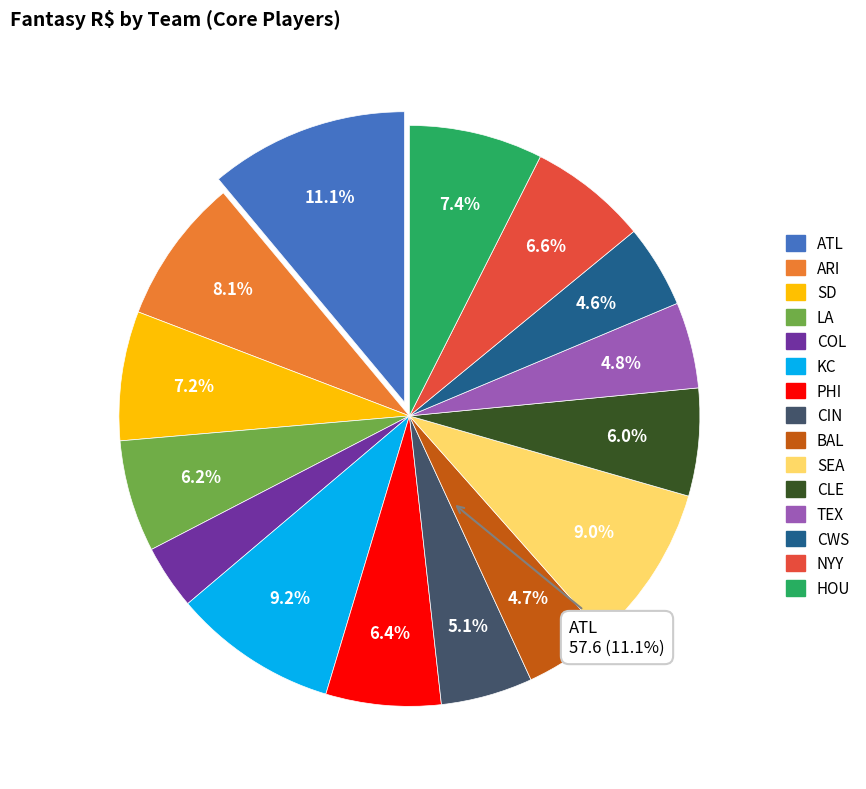

Count the number of slices in the pie.

15